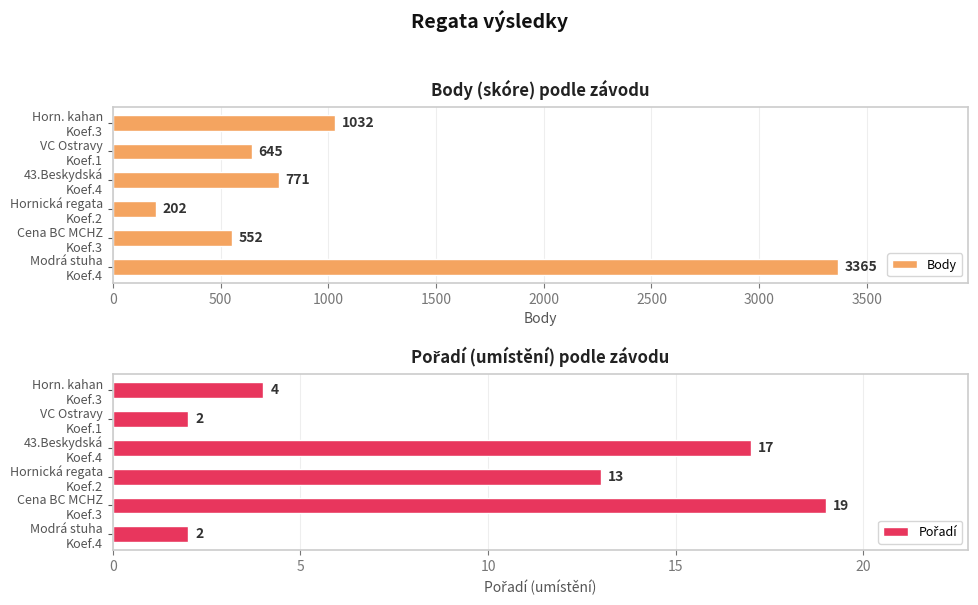

What is the highest value of the Body series?

3365